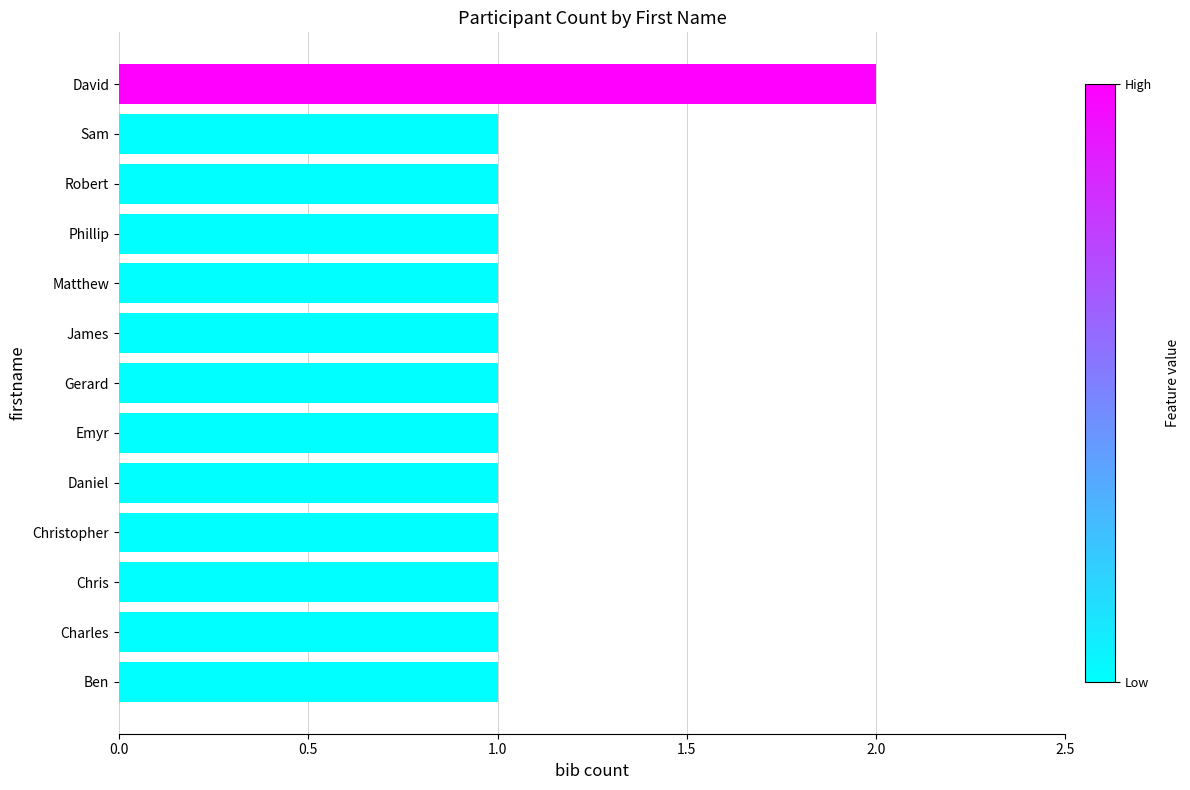

What is the ratio of the value at Ben to the value at Emyr?

1.0